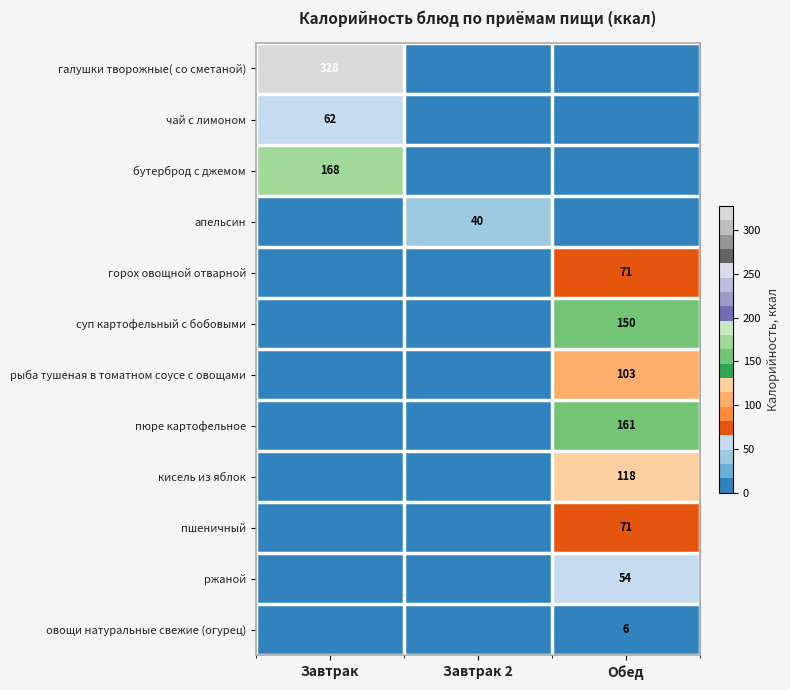

How many series are shown in this chart?

12